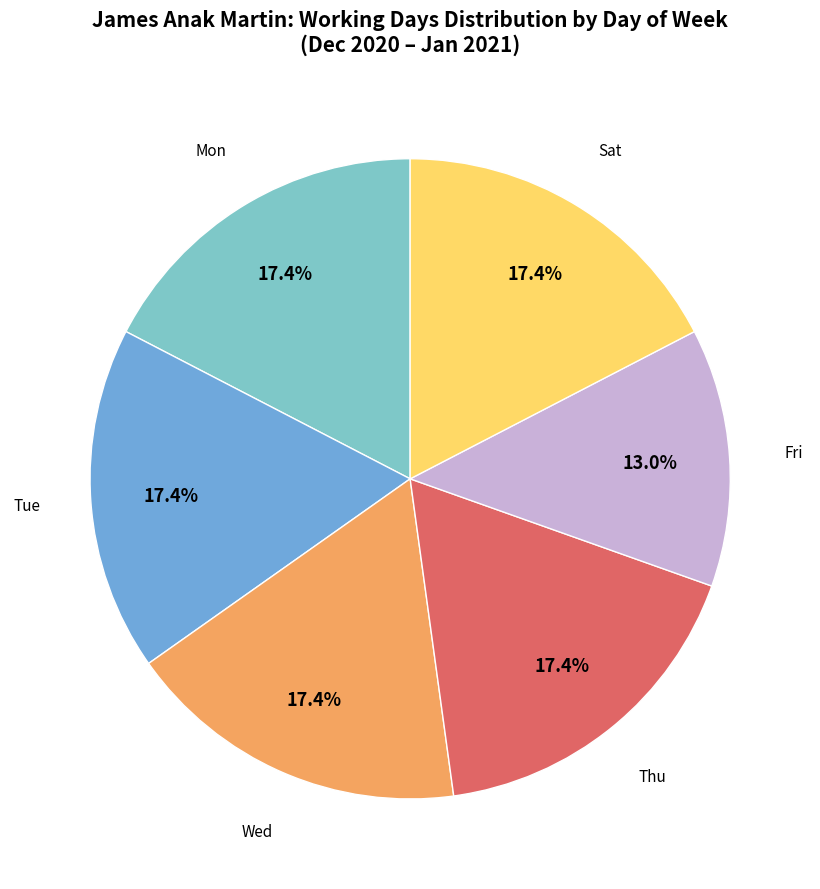

Does any single category account for the majority?

No